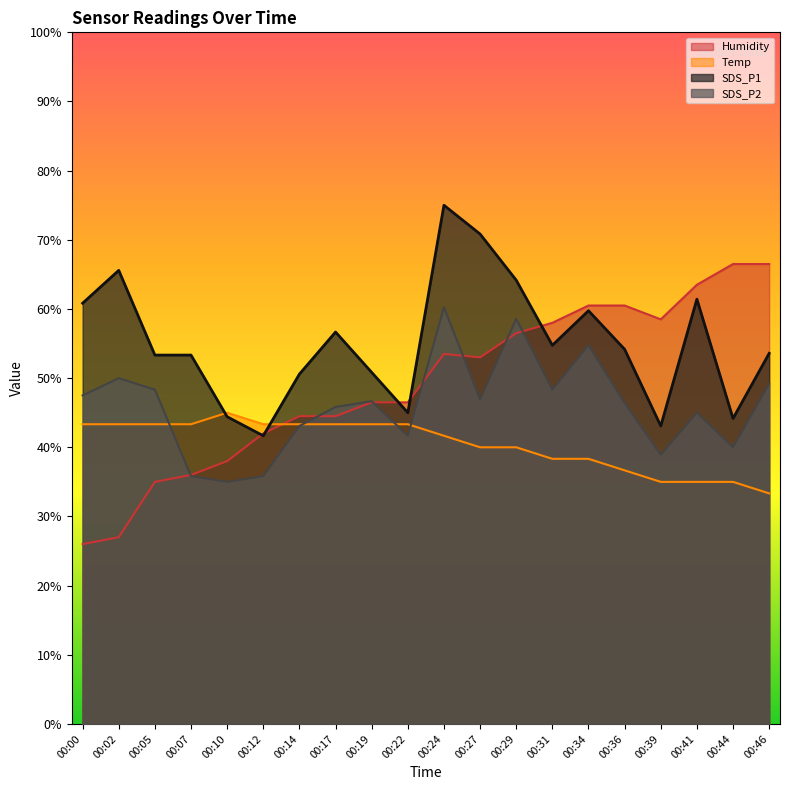

Reading right to left, transcribe all the data shown in this chart.

SDS_P1: 53.6	44.2	61.4	43.1	54.2	59.7	54.7	64.2	70.8	75.0	45.0	50.8	56.7	50.6	41.7	44.4	53.3	53.3	65.6	60.8
SDS_P2: 49.2	40.0	45.0	38.9	46.4	54.7	48.3	58.6	46.9	60.2	41.7	46.7	45.8	43.1	35.8	35.0	35.8	48.3	50.0	47.5
Temp: 33.3	35.0	35.0	35.0	36.7	38.3	38.3	40.0	40.0	41.7	43.3	43.3	43.3	43.3	43.3	45.0	43.3	43.3	43.3	43.3
Humidity: 66.5	66.5	63.5	58.5	60.5	60.5	58.0	56.5	53.0	53.5	46.5	46.5	44.5	44.5	42.0	38.0	36.0	35.0	27.0	26.0